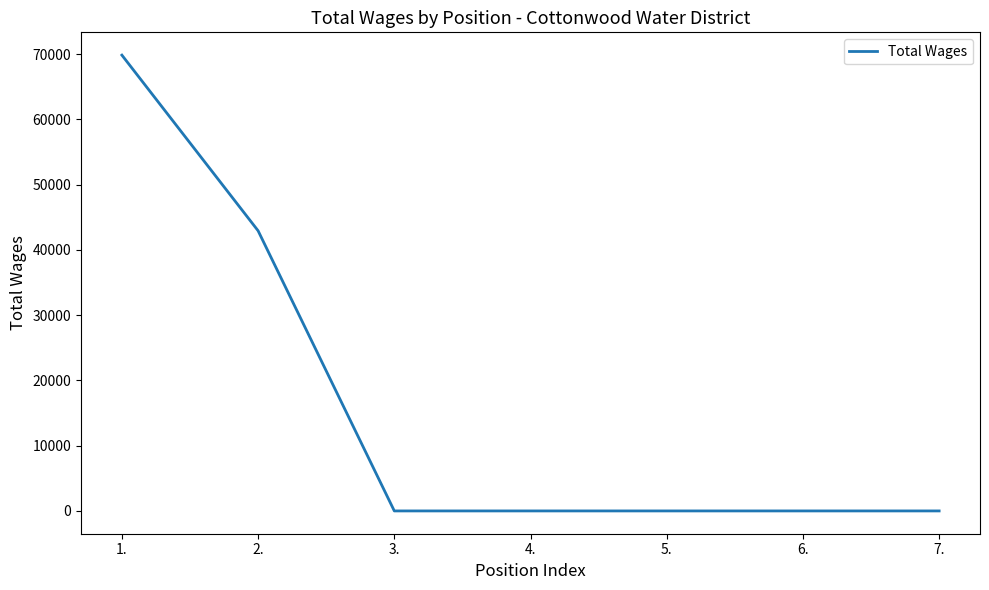

What position from the right is 3.?

5